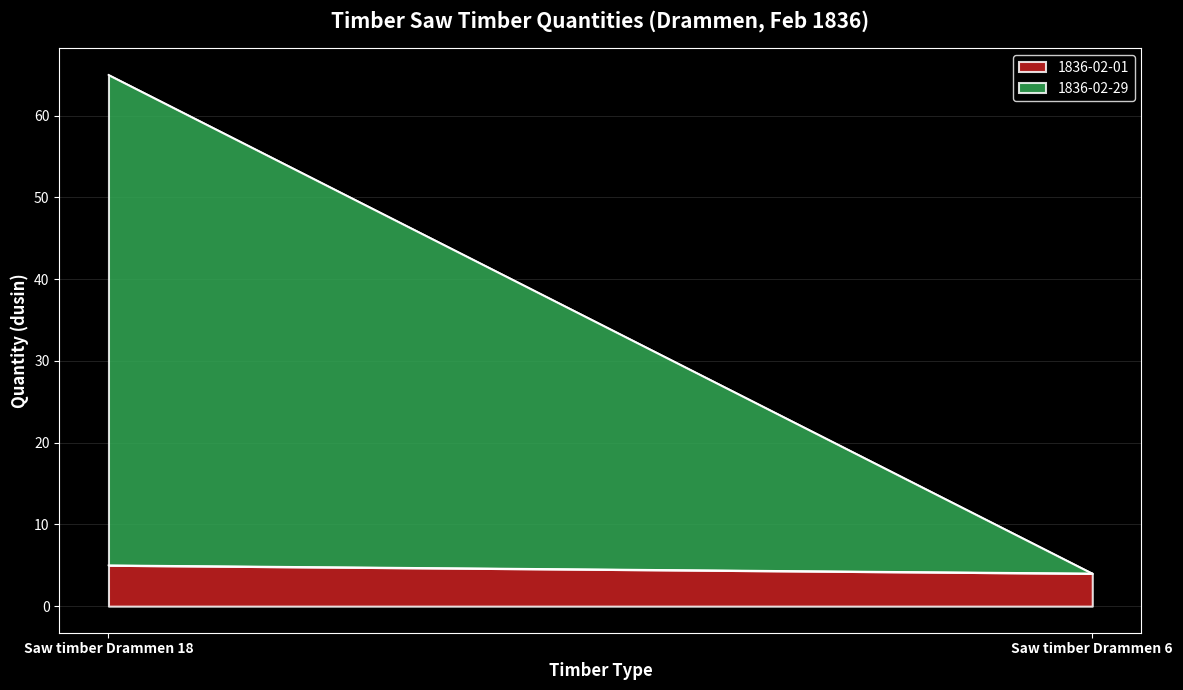

What is the value of the 1836-02-01 point at the 2nd from the left?

4